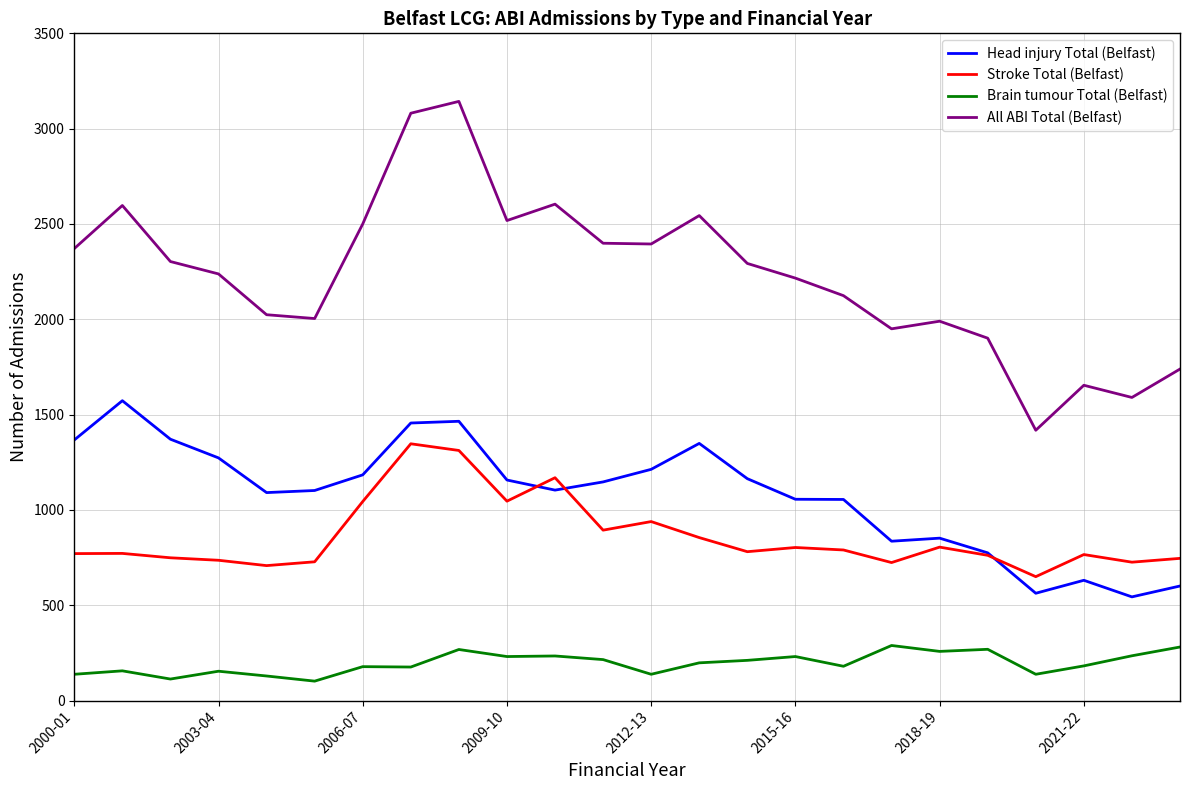

True or false: Stroke Total (Belfast) and Brain tumour Total (Belfast) cross at least once.

False